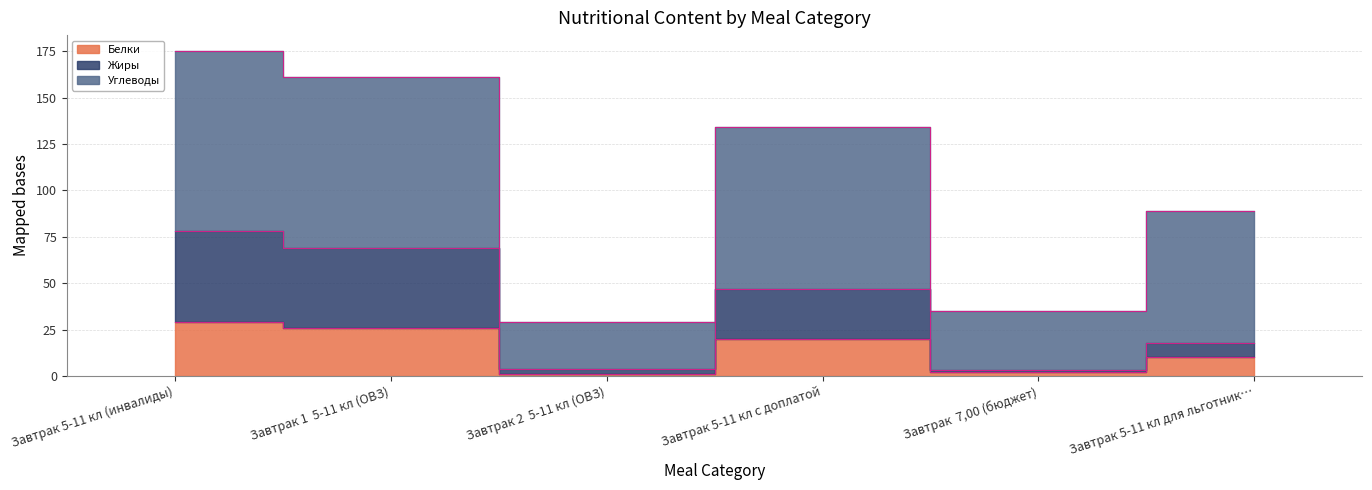

True or false: Белки and Жиры cross at least once.

False